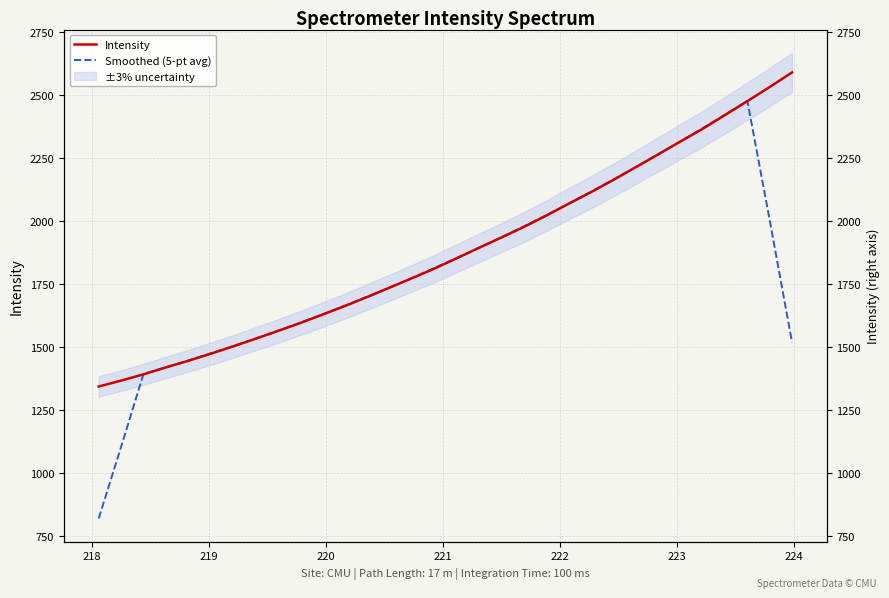

Where do Smoothed (5-pt avg) and Intensity first cross each other?

218 and 219